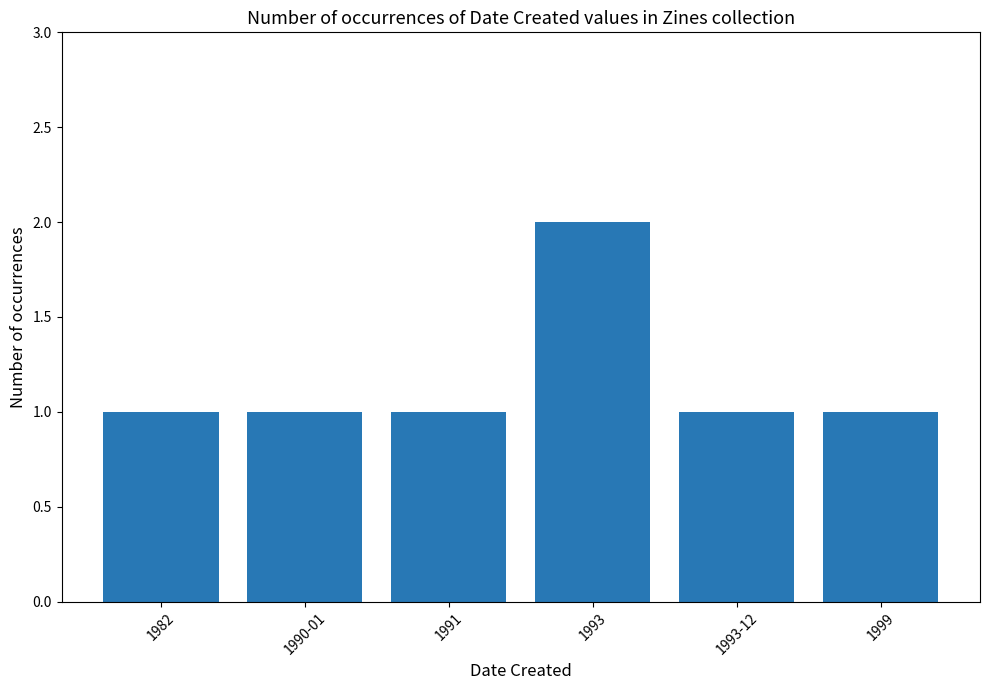

How many categories are shown in the chart?

6